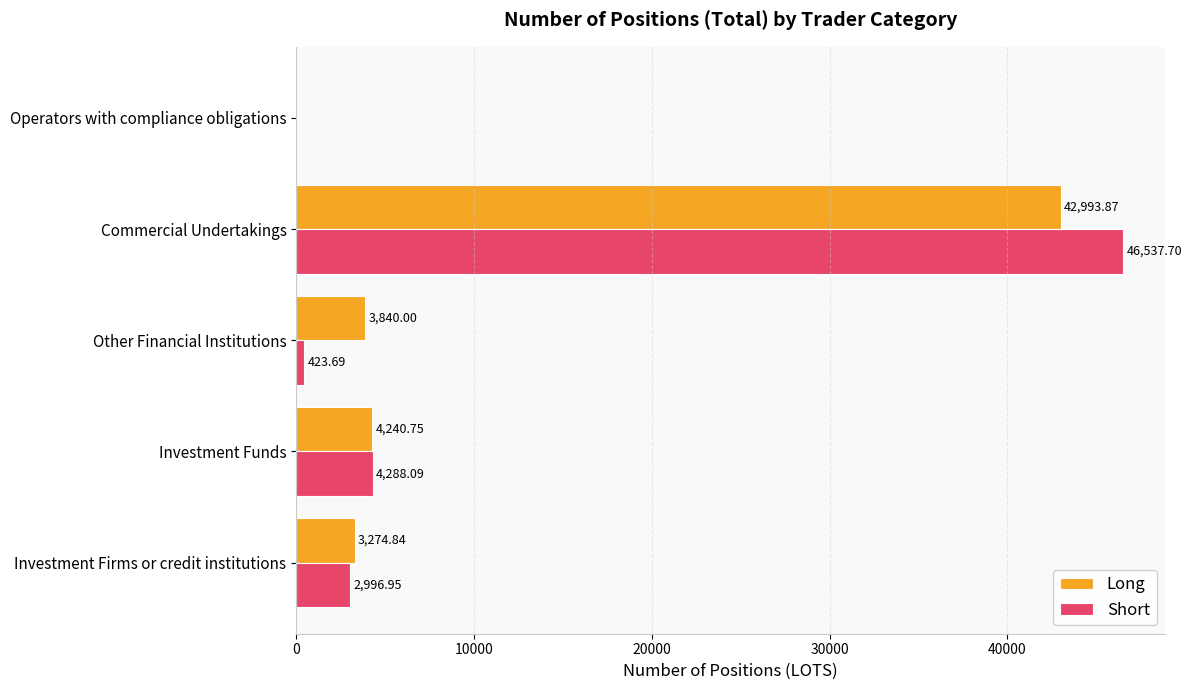

Which label corresponds to the largest value in the chart?

Commercial Undertakings